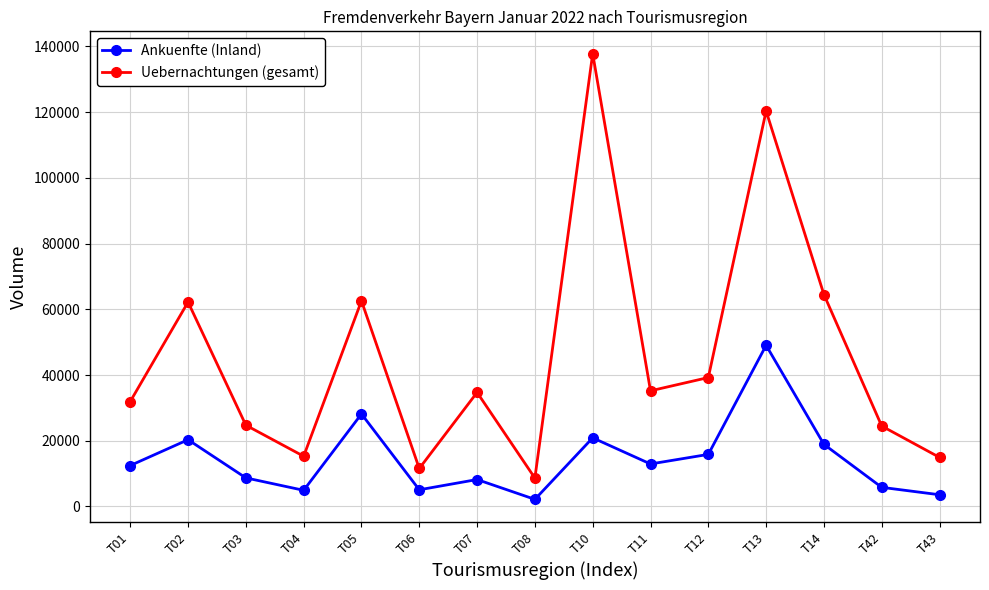

Which series has the largest range (max minus min)?

Uebernachtungen (gesamt)